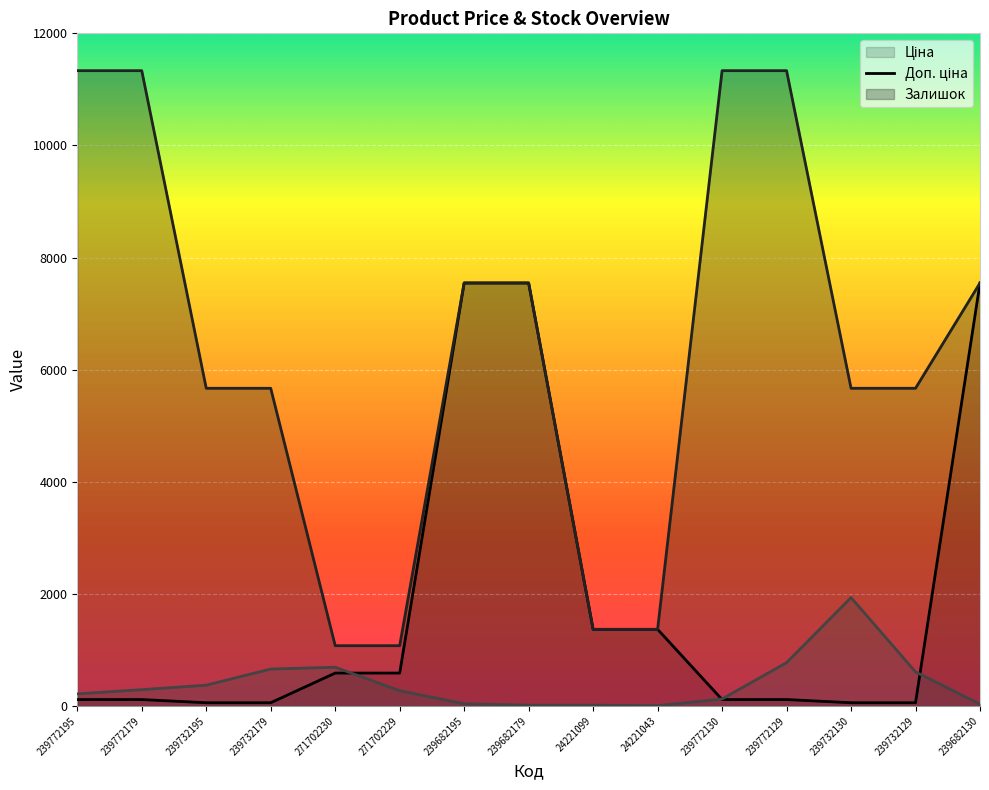

How many lines are shown in the chart?

3